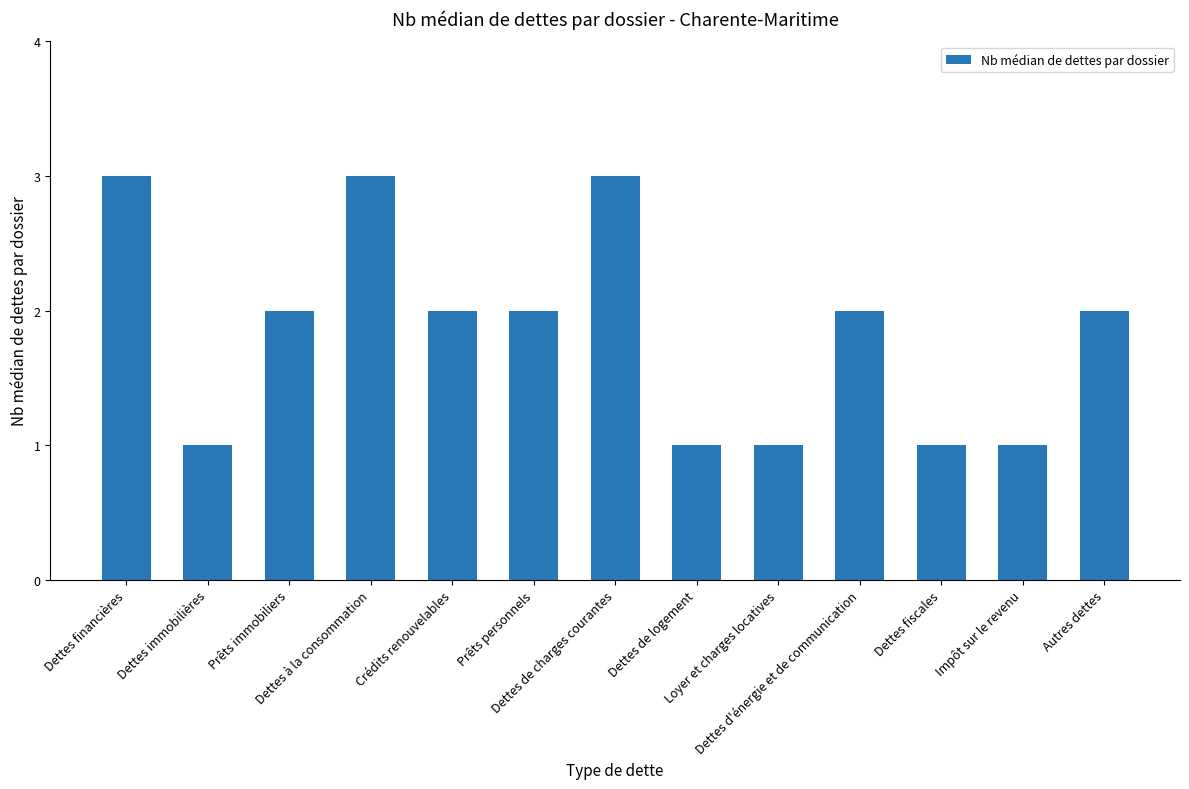

What is the sum of the values at Dettes de charges courantes and Dettes de logement?

4